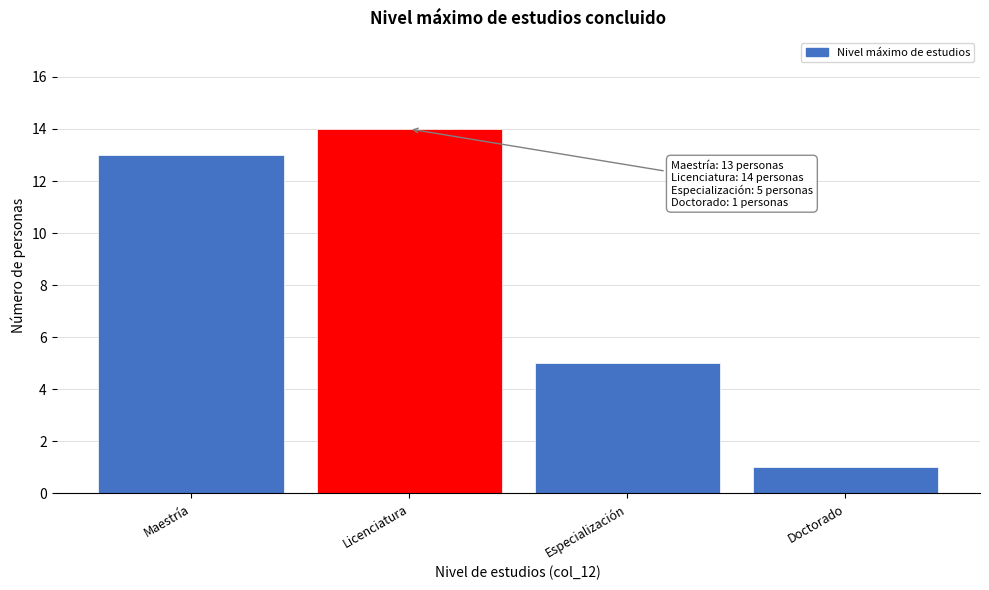

Reading left to right, extract all data points from this chart.

13	14	5	1